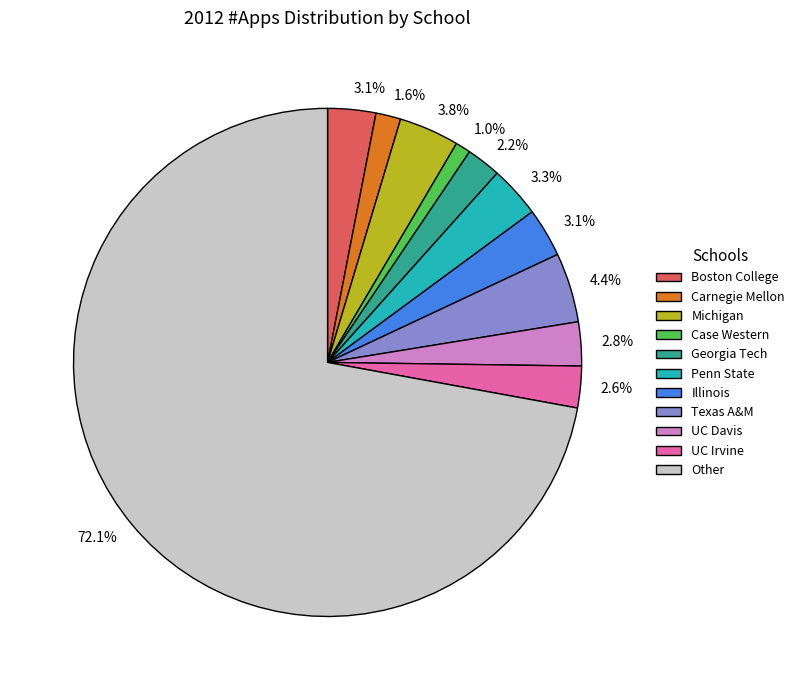

Is there a majority slice in this chart?

Yes